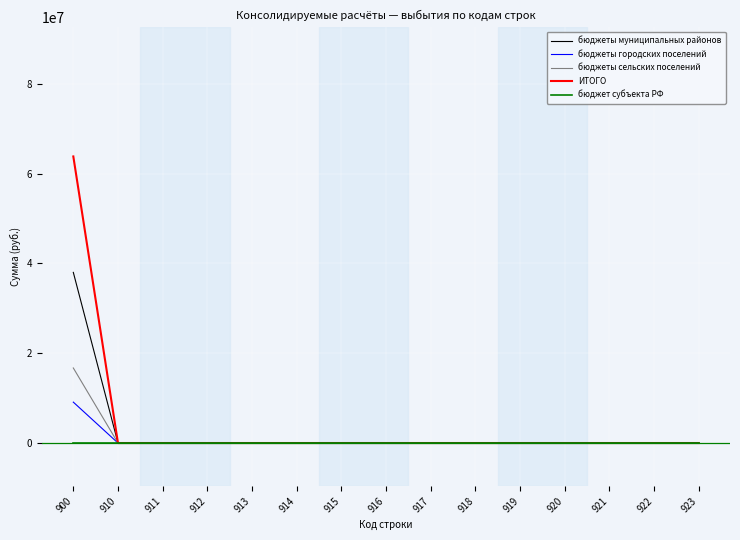

Count the number of data series in this chart.

5